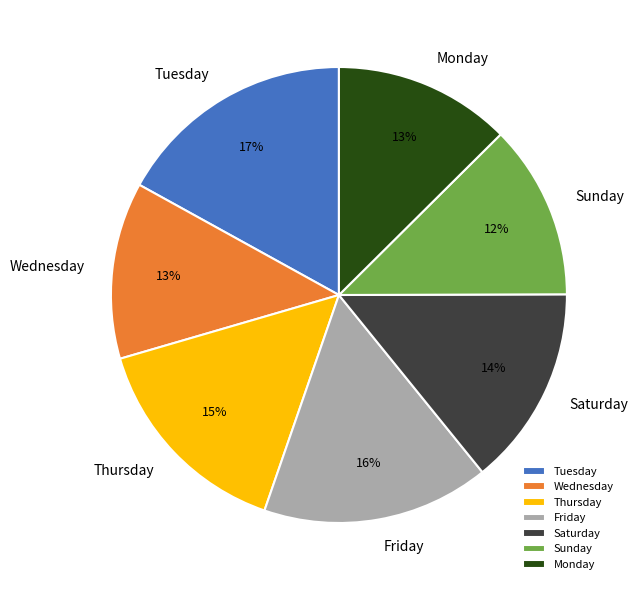

How many slices are in this pie chart?

7